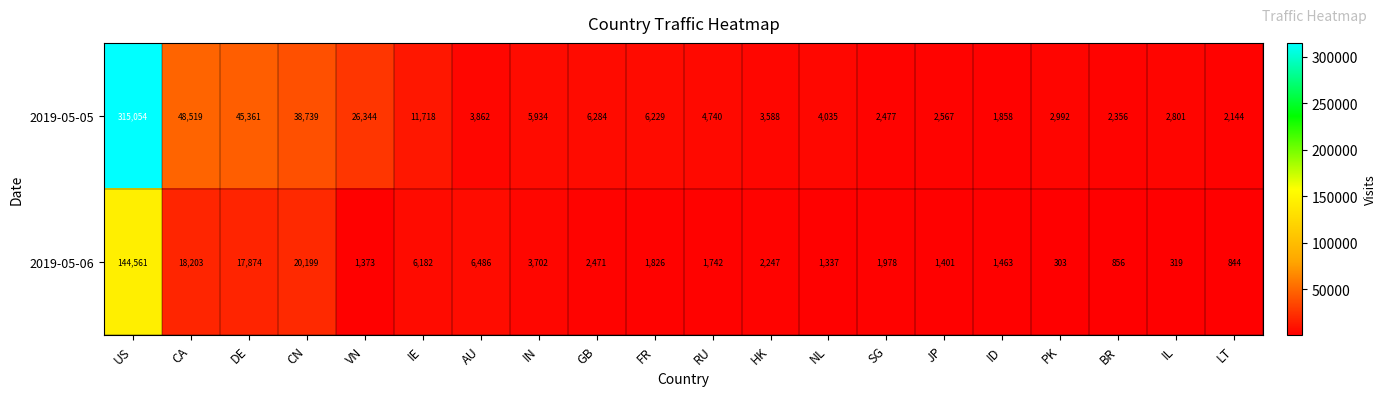

Which category has the lowest value across all series?

PK